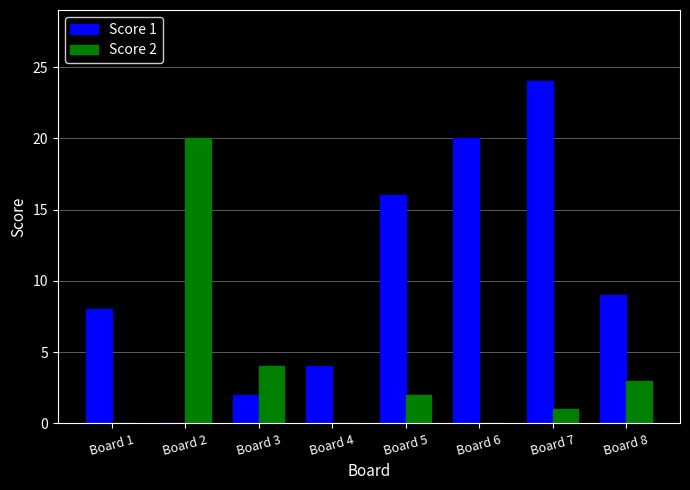

Which series has the largest range (max minus min)?

Score 1